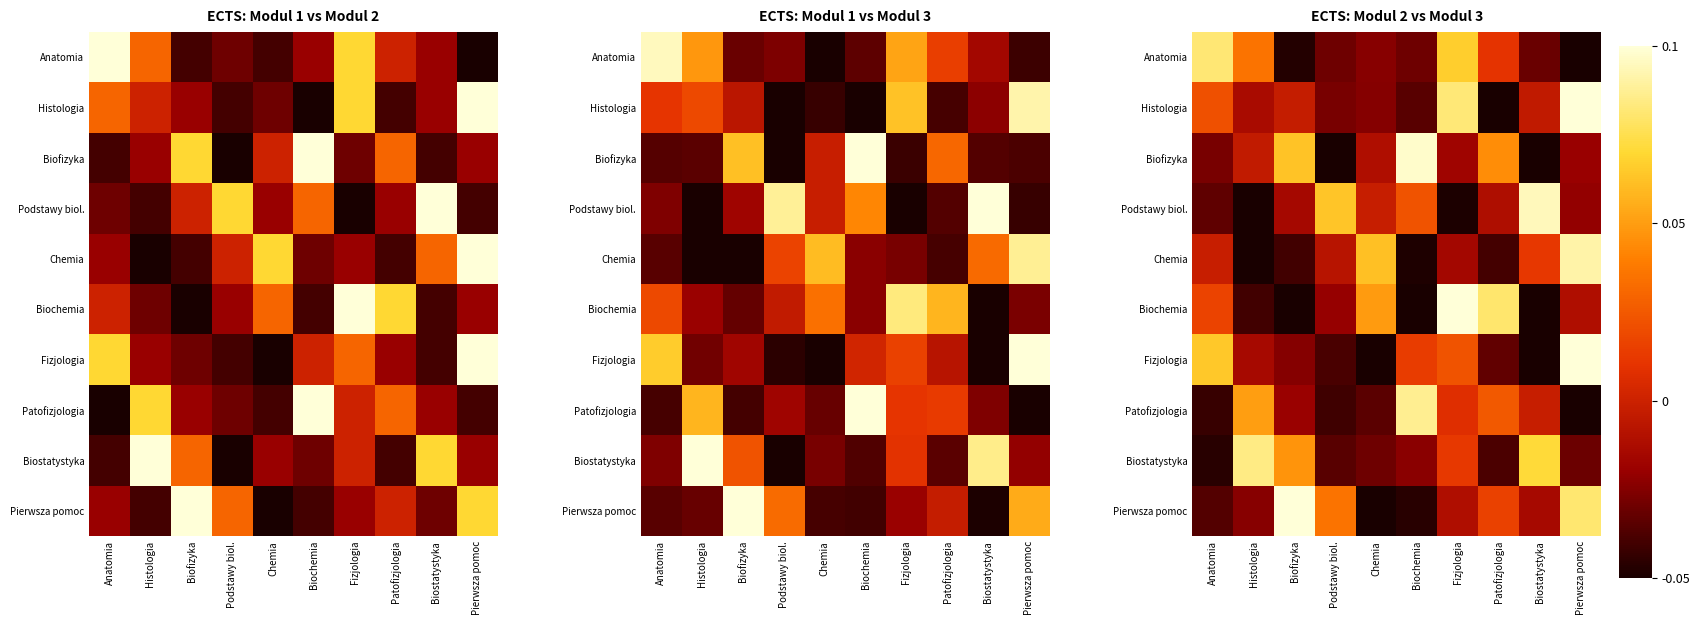

Between Biostatystyka and Biofizyka, which is larger?

Biostatystyka